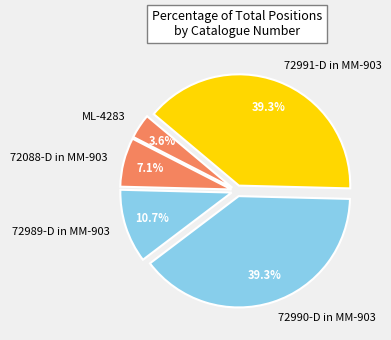

Is 72991-D in MM-903 the majority of the pie?

No